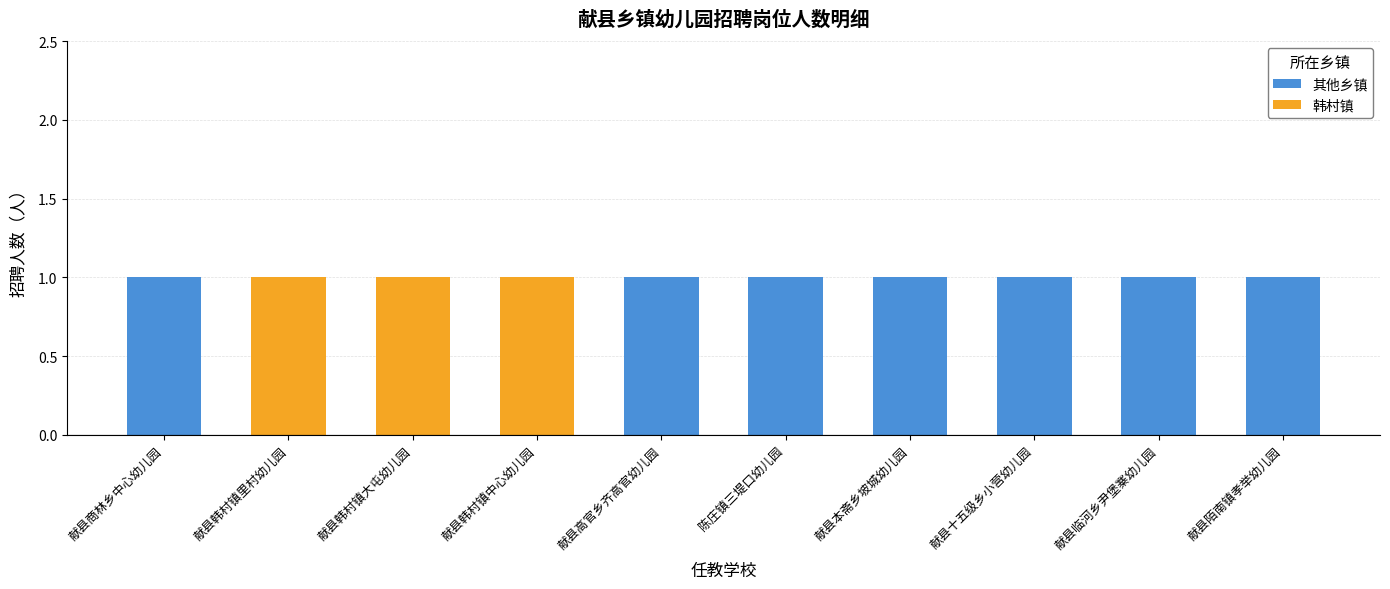

What is the spread (max minus min) of values at 陈庄镇三堤口幼儿园?

1